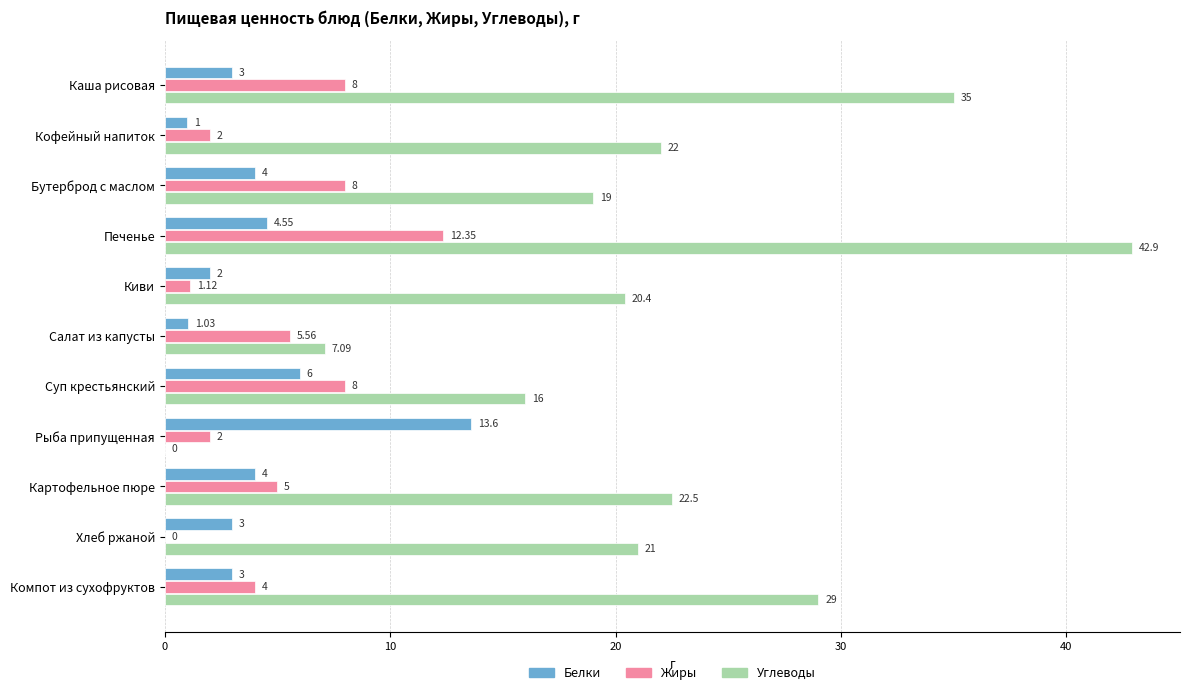

At which label is Белки closest to 7?

Суп крестьянский